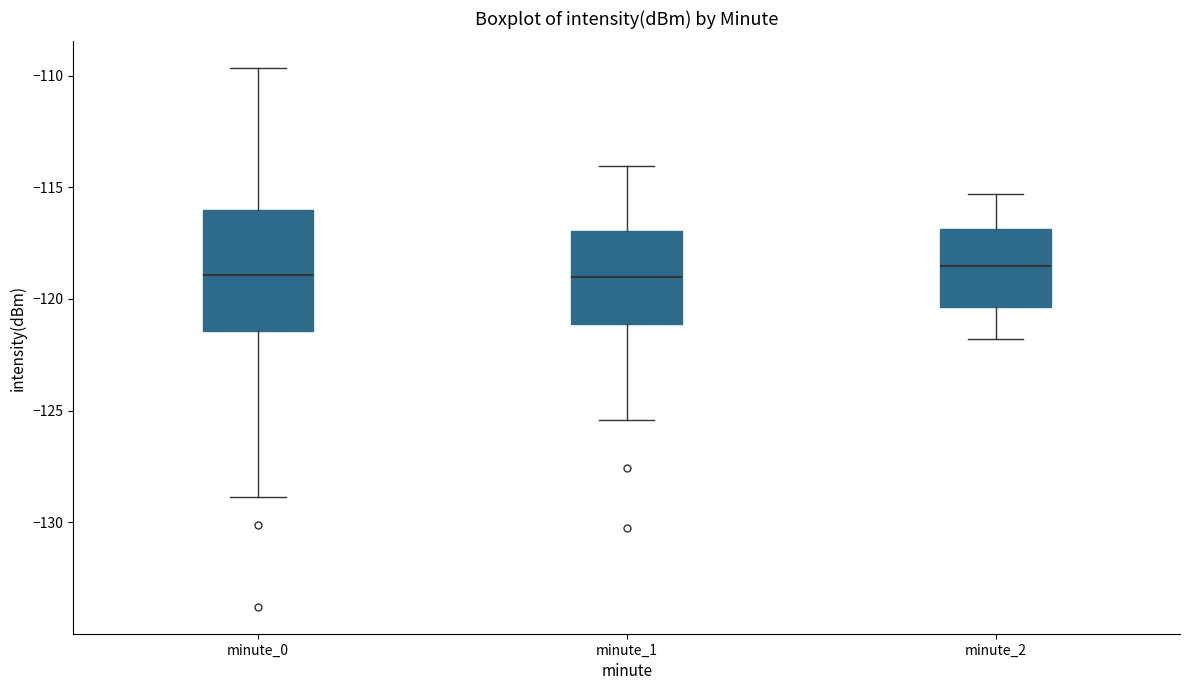

Where does the upper whisker of the box for minute_2 end on the y-axis? The values are not printed on the chart, so give them approximately, as read against the axis.

-115.5